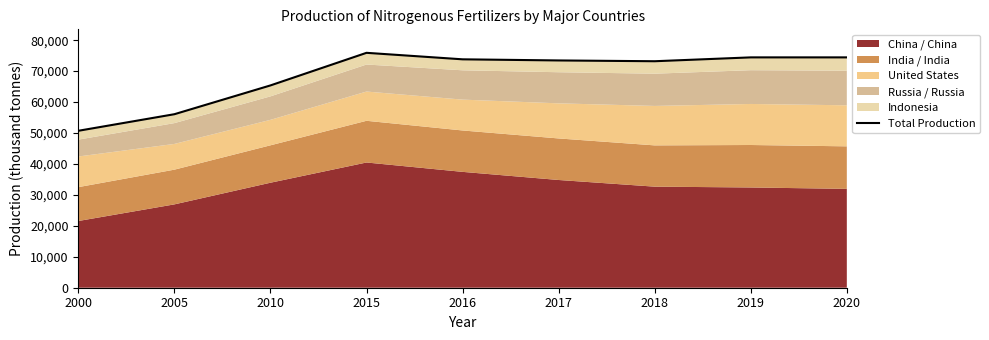

What is the change in value from 2000 to 2015?

+25193